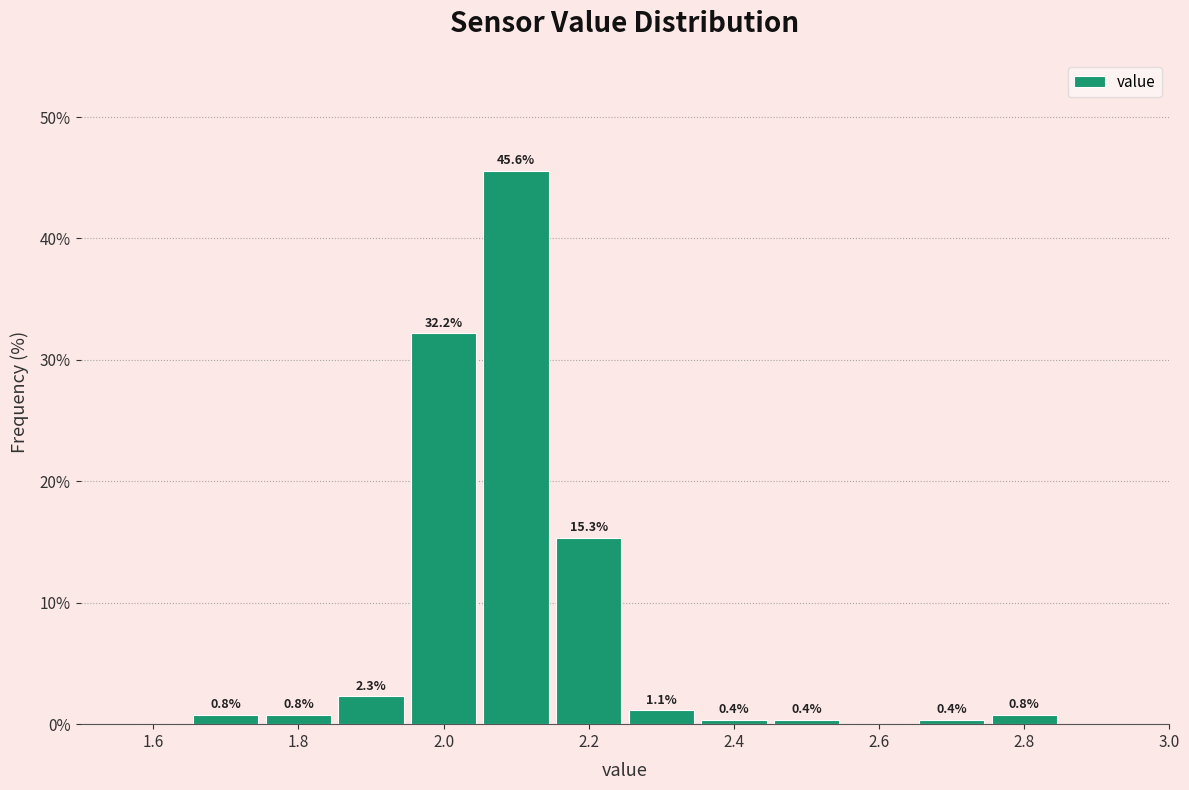

Over which range of the x-axis is the bar tallest?

2.05 to 2.15